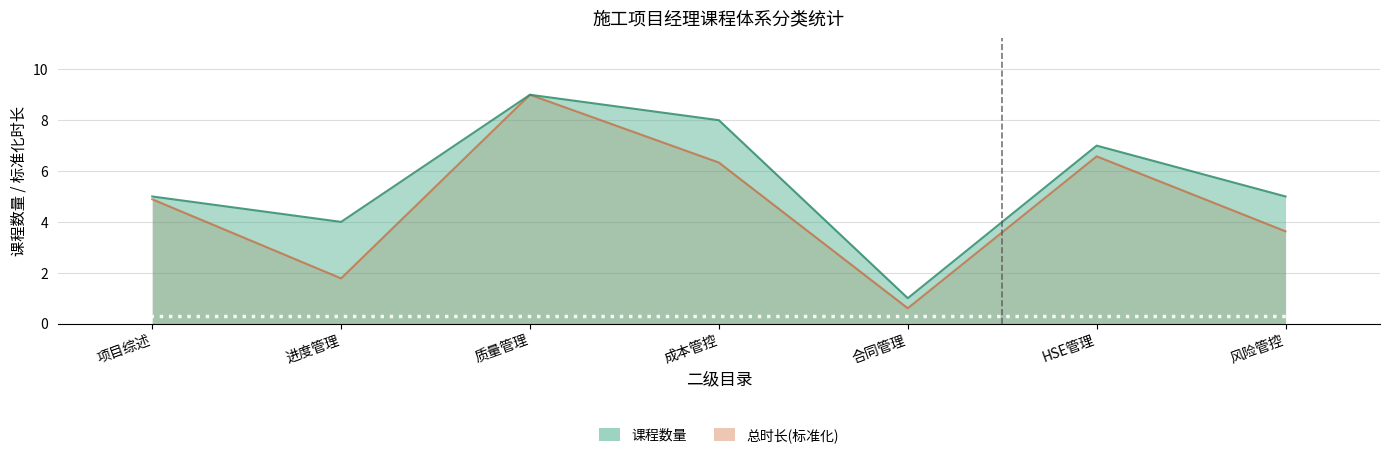

What is the spread (max minus min) of values at 项目综述?

0.1